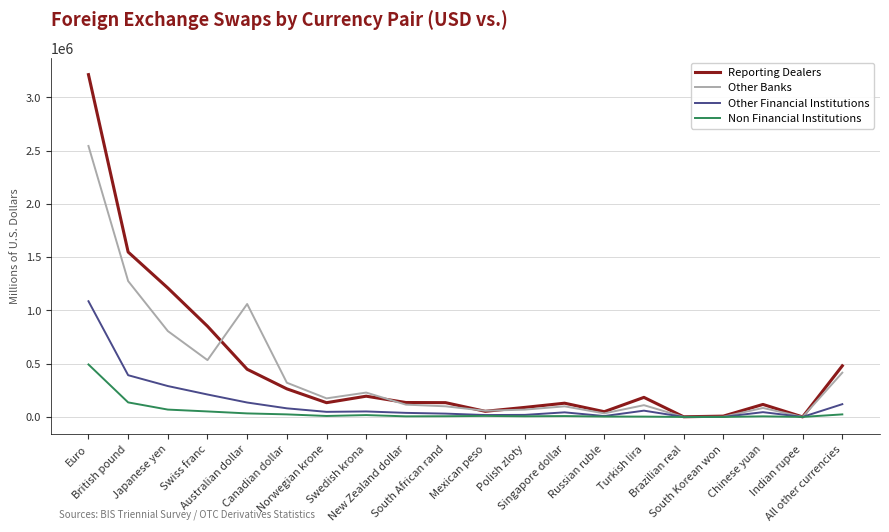

What is the maximum value for Reporting Dealers?

3213605.0